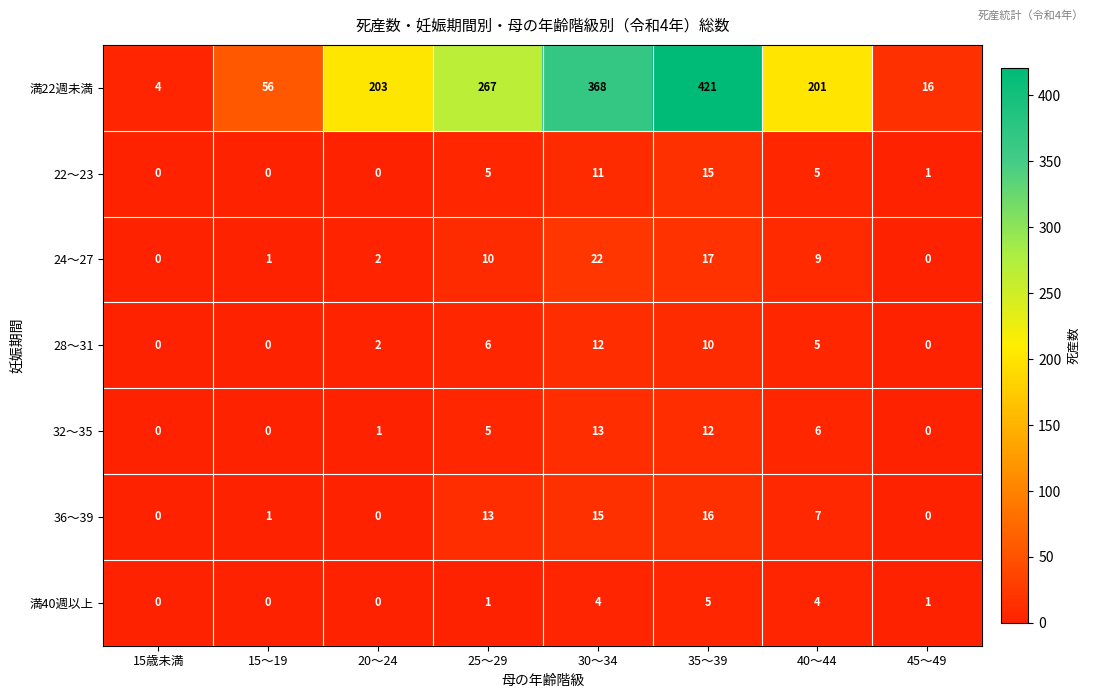

What is the sum of all 満22週未満 values?

1536